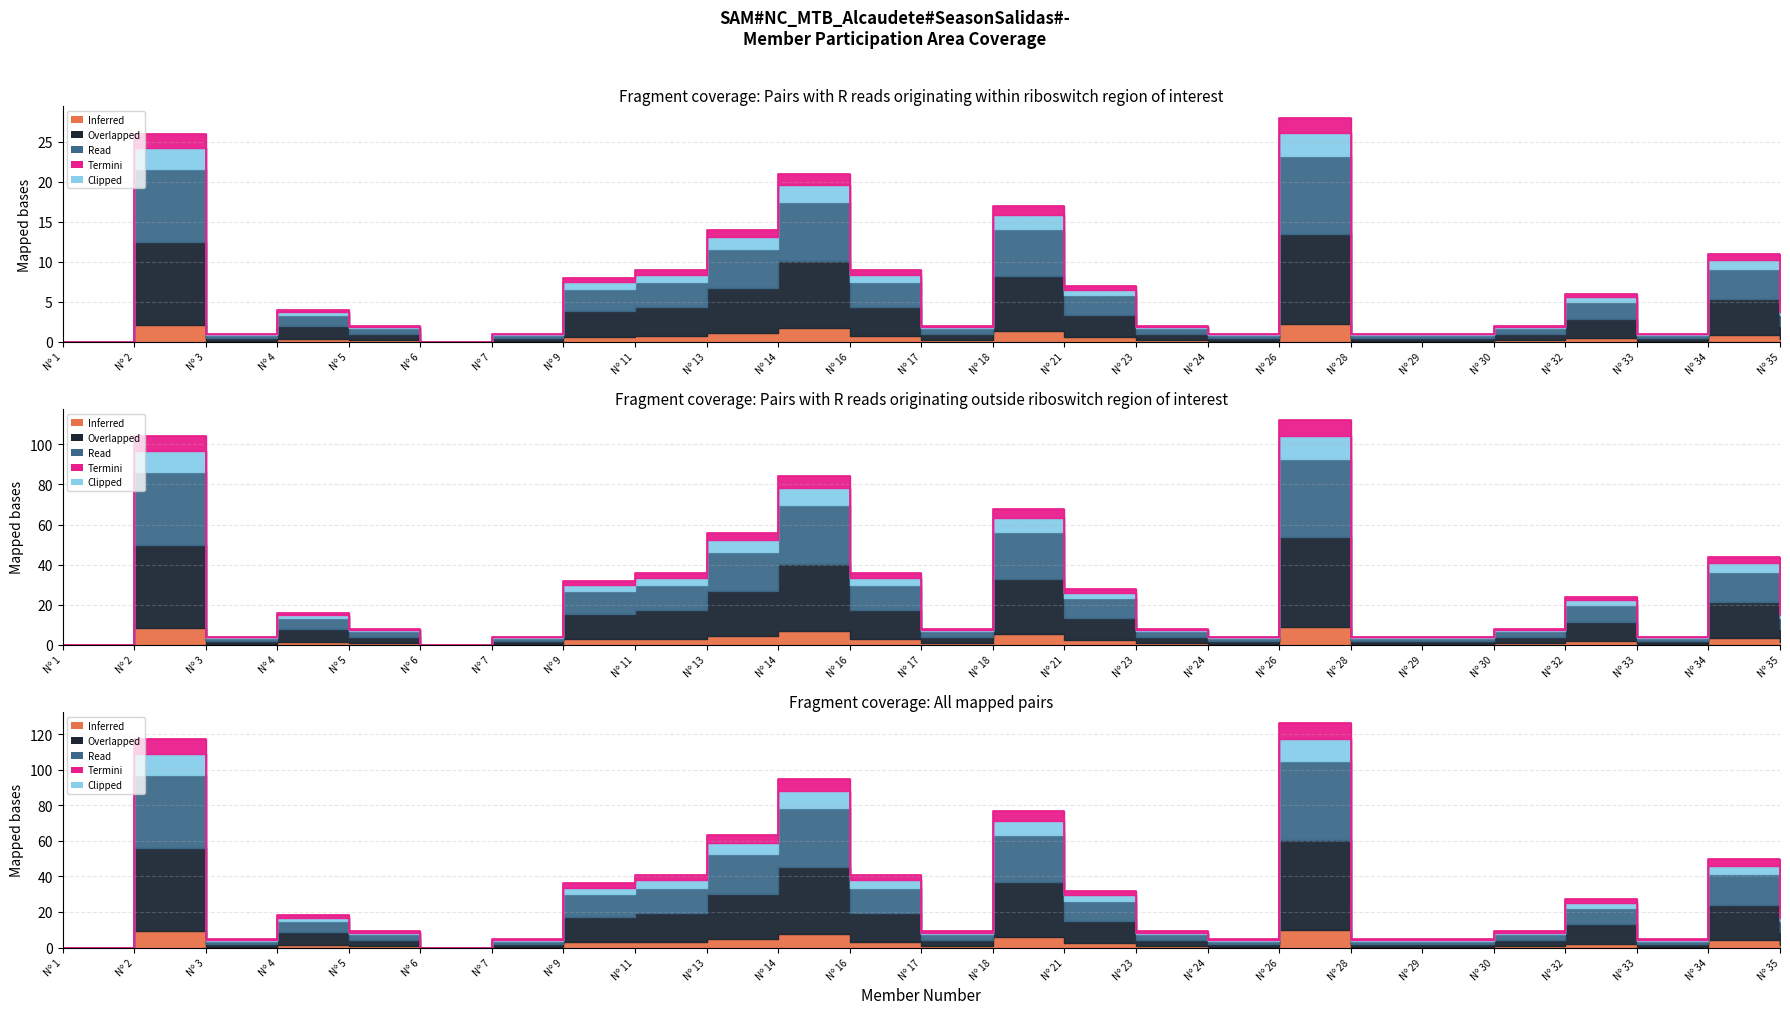

Where is the data nearest to the value 14?

Nº 13